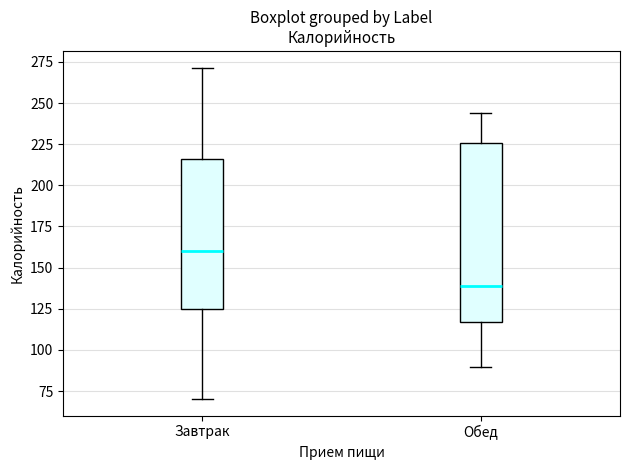

Which box has the highest median line?

Завтрак